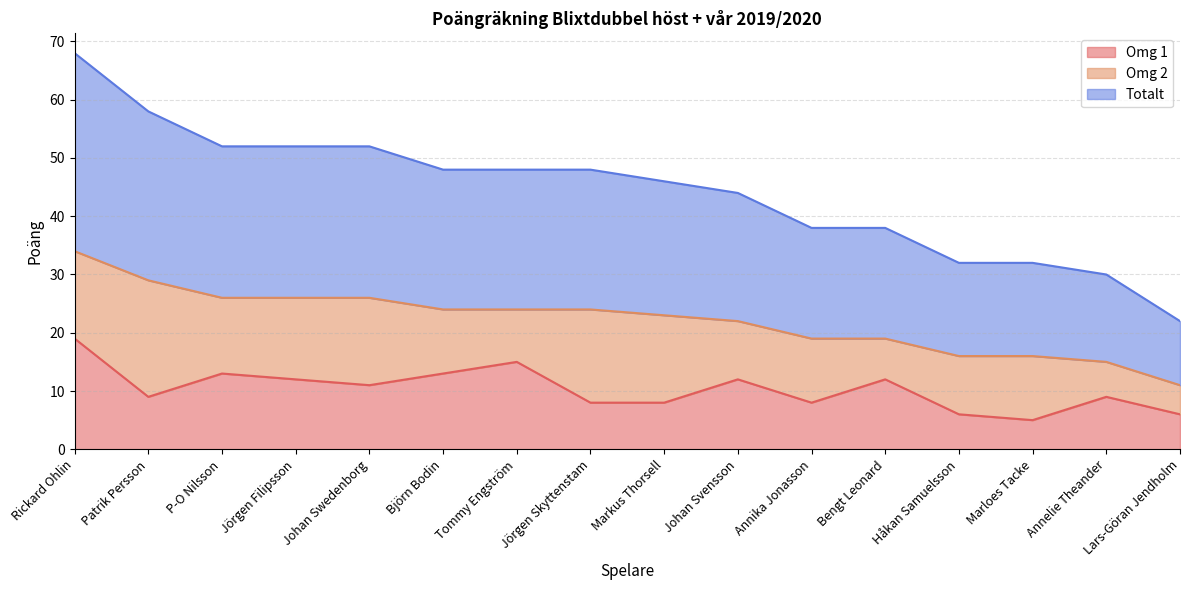

What is the minimum value shown in the chart?

5